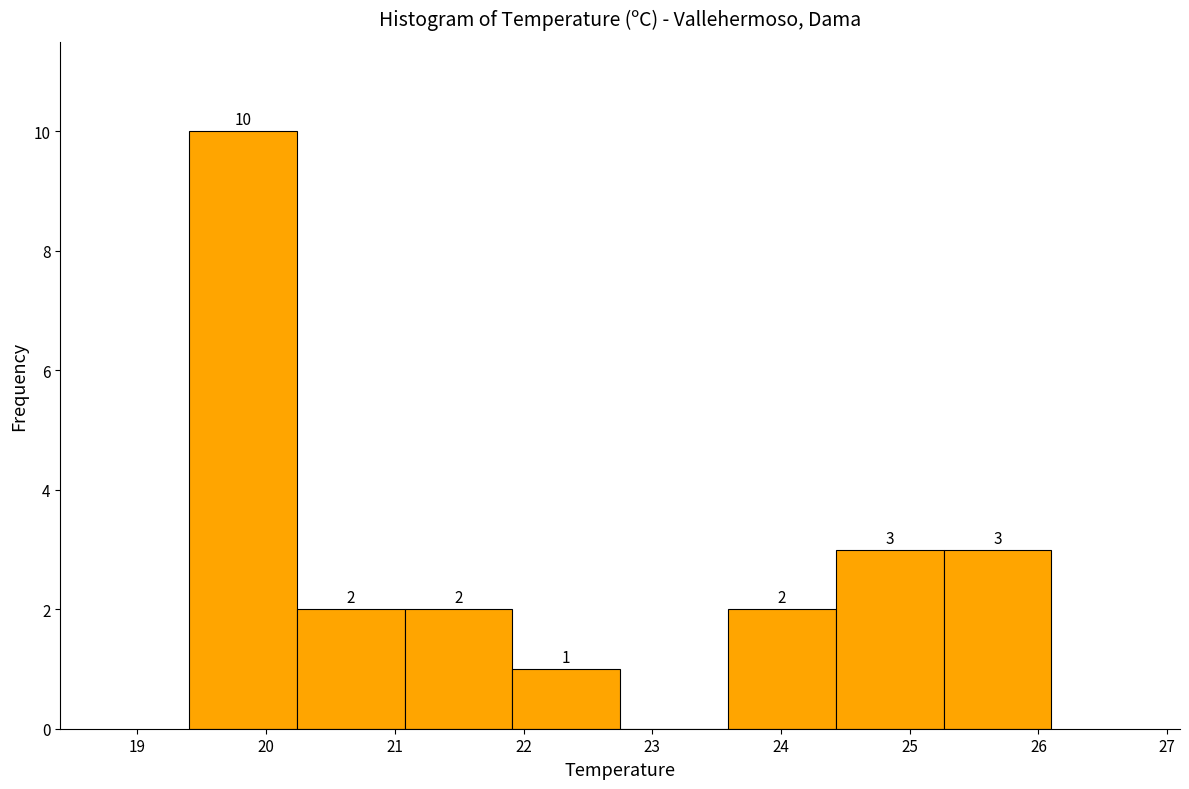

Over which range of the x-axis is the bar tallest?

19.4 to 20.2